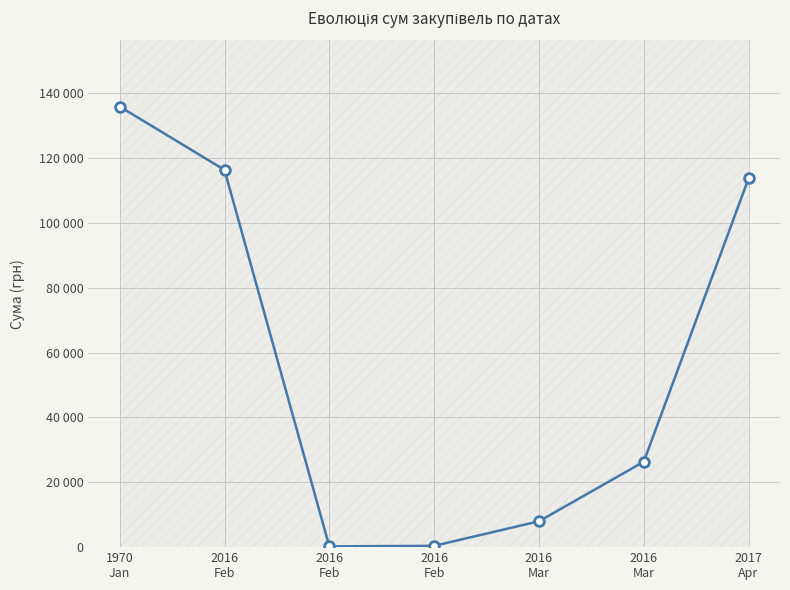

Reading left to right, list all the values displayed in this chart.

135837.6	116297.6	226.1	400.2	7970.2	26320.2	113660.0